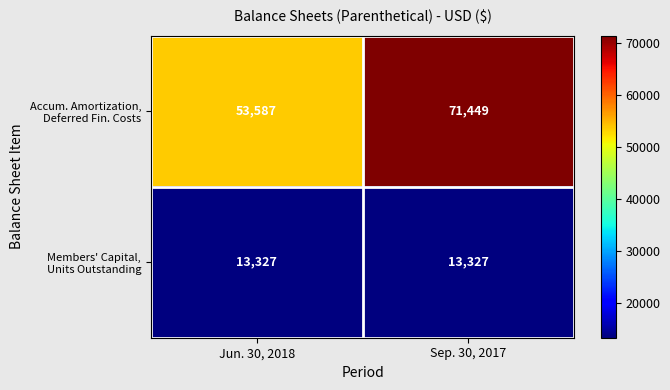

At which category is the sum across all series the highest?

Sep. 30, 2017